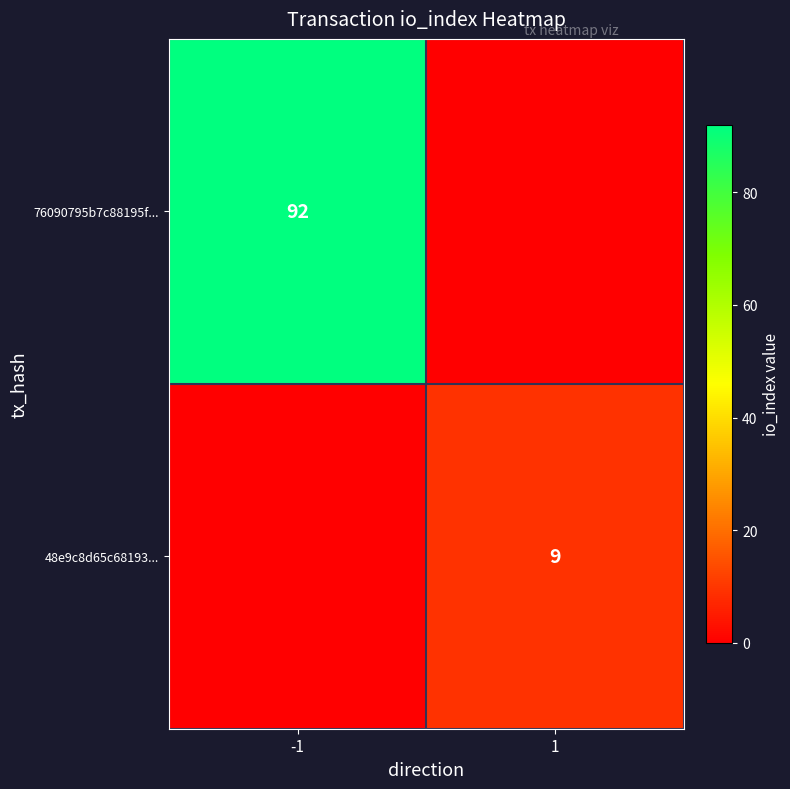

The 48e9c8d65c68193... series shows 15 at 1. True or false?

False